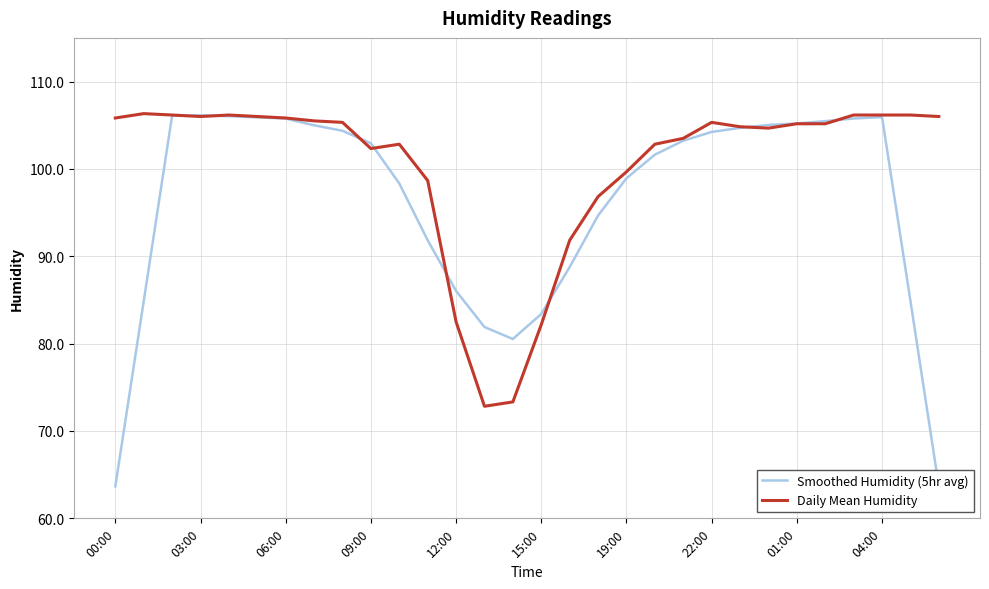

Which series has the widest spread of values?

Smoothed Humidity (5hr avg)